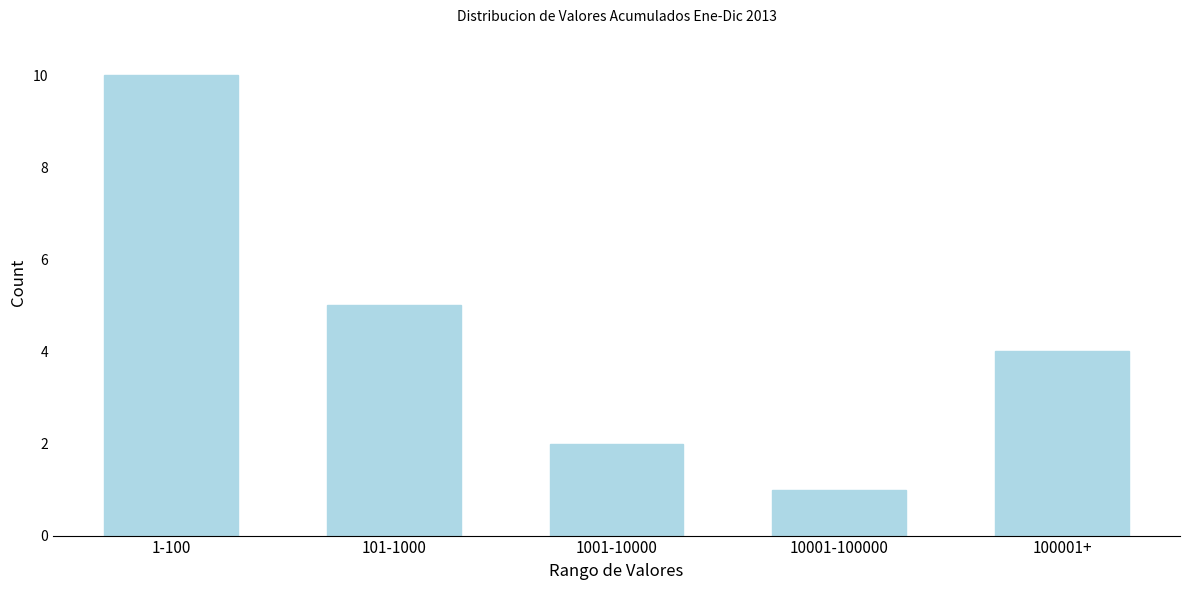

Reading left to right, list all the values displayed in this chart.

10	5	2	1	4